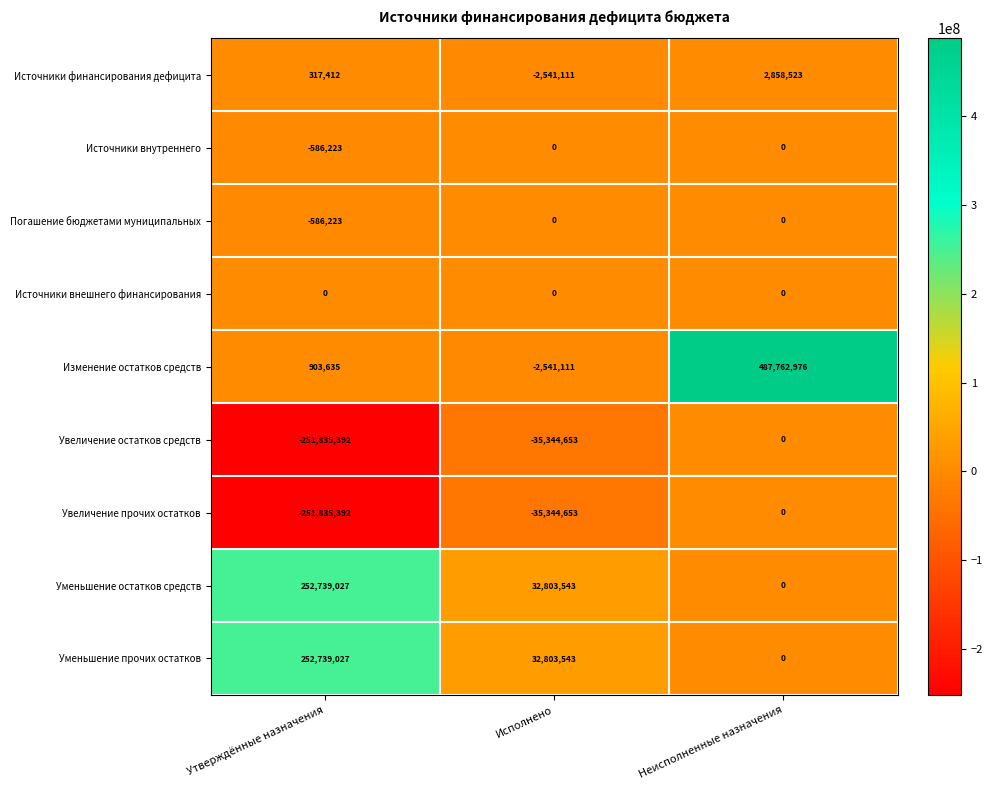

What is the difference between the Источники финансирования дефицита values at Исполнено and Утверждённые назначения?

2858523